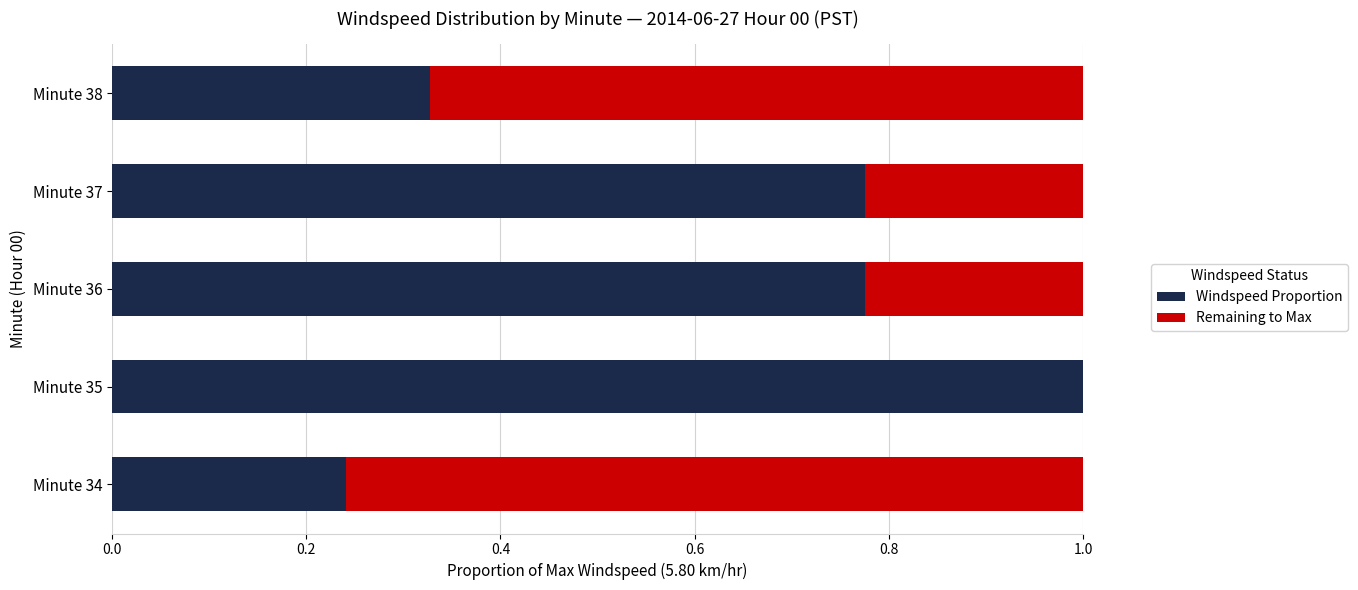

Count the number of categories in the chart.

5